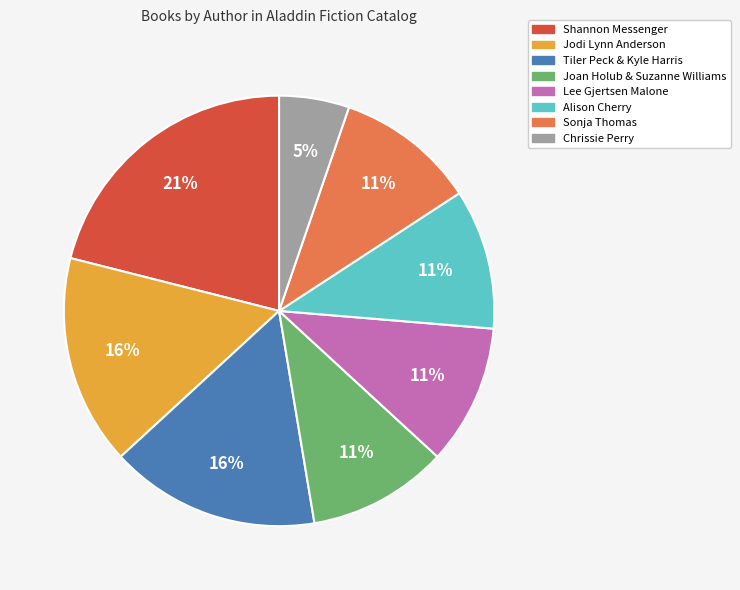

True or false: Alison Cherry accounts for 11% of the total.

True